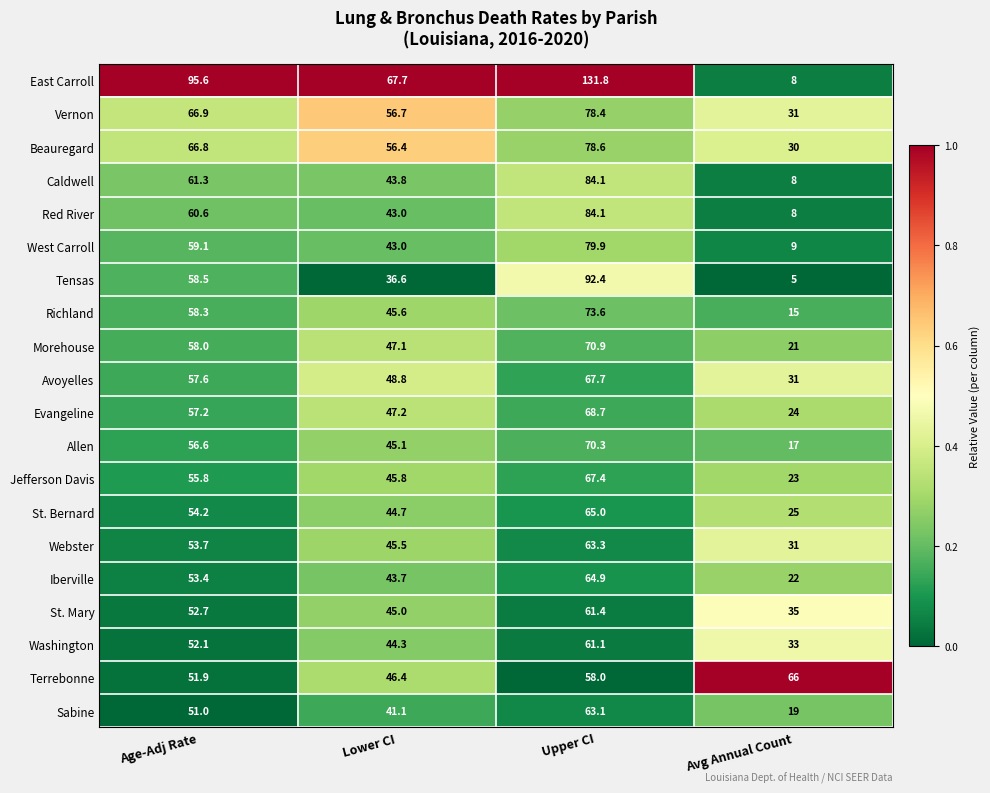

What is the total value across all series at Age-Adj Rate?

1181.3